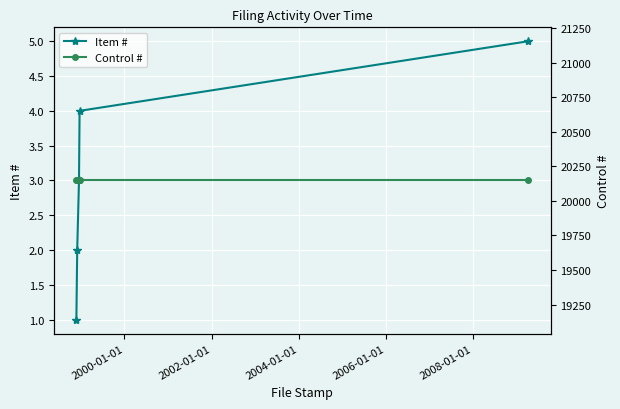

What is the highest value of the Item # series?

5